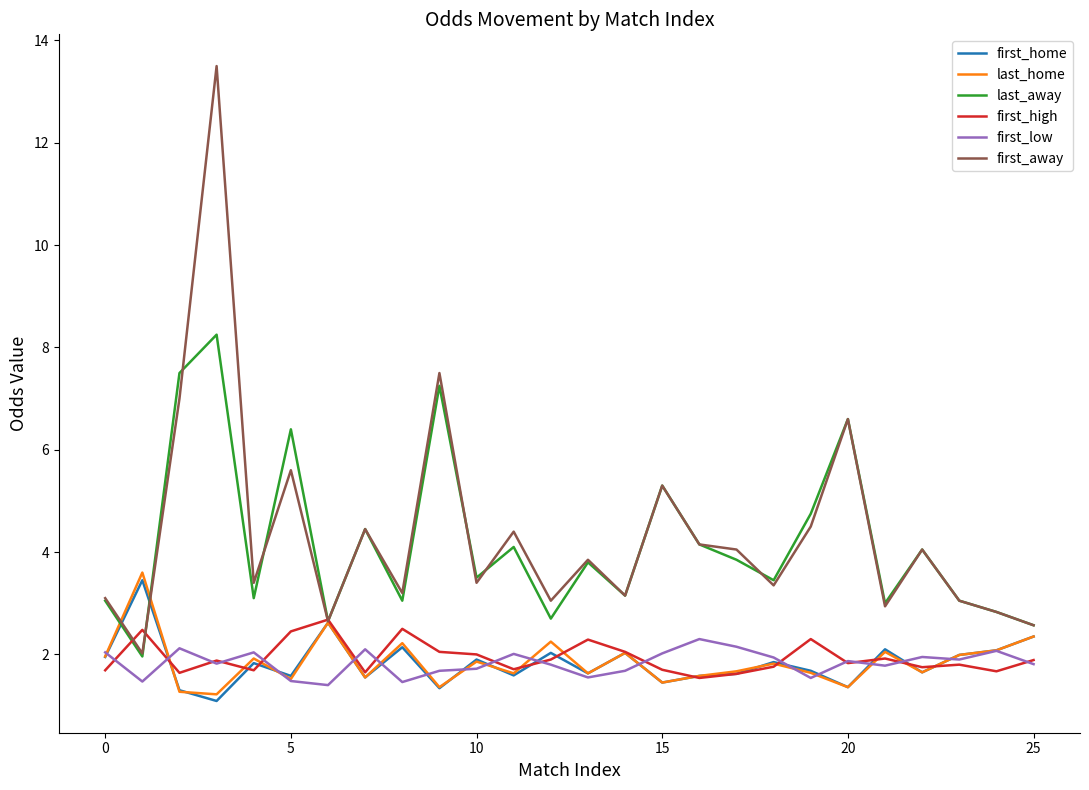

True or false: last_away and first_low cross at least once.

False